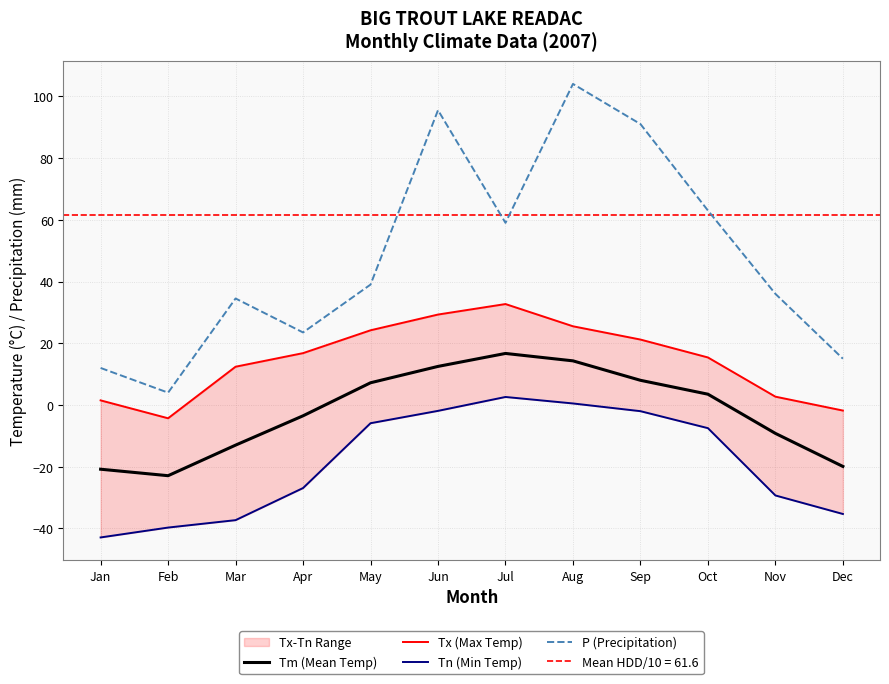

What is the minimum value for P (Precipitation)?

4.0